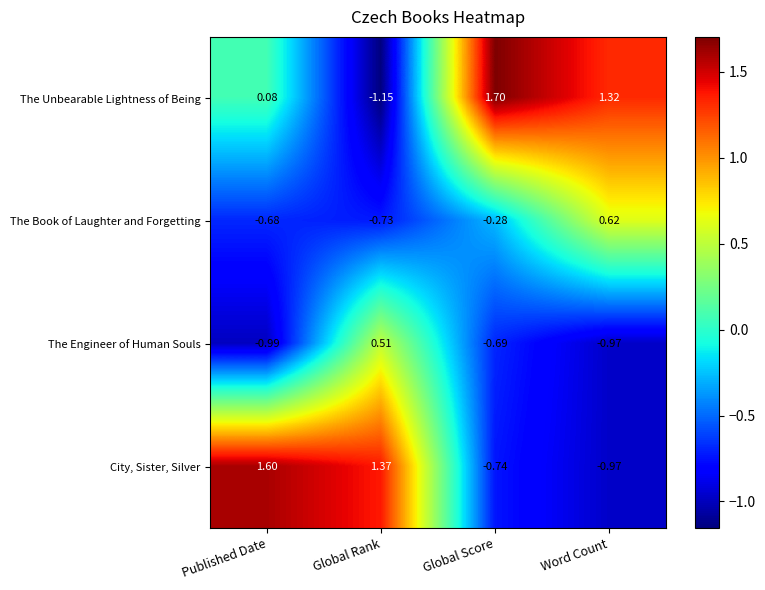

How many data points in The Book of Laughter and Forgetting are less than 0?

3